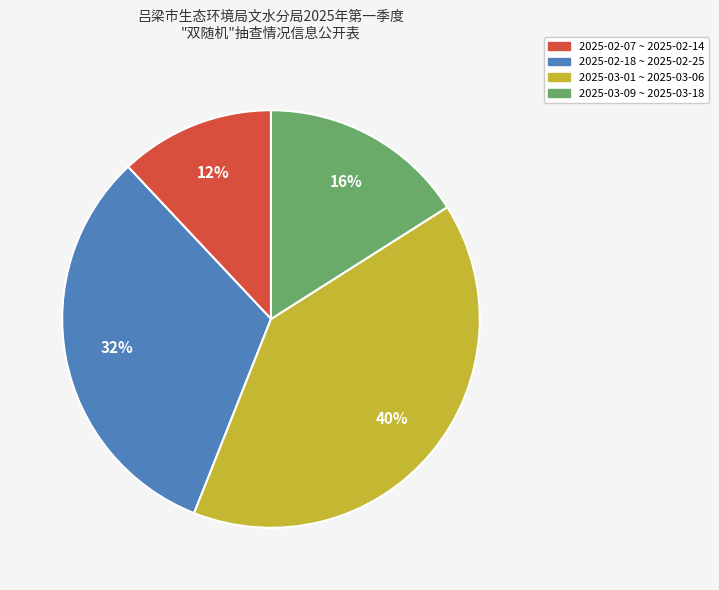

To the nearest percent, what is the difference between the largest and smallest slice percentages?

28%